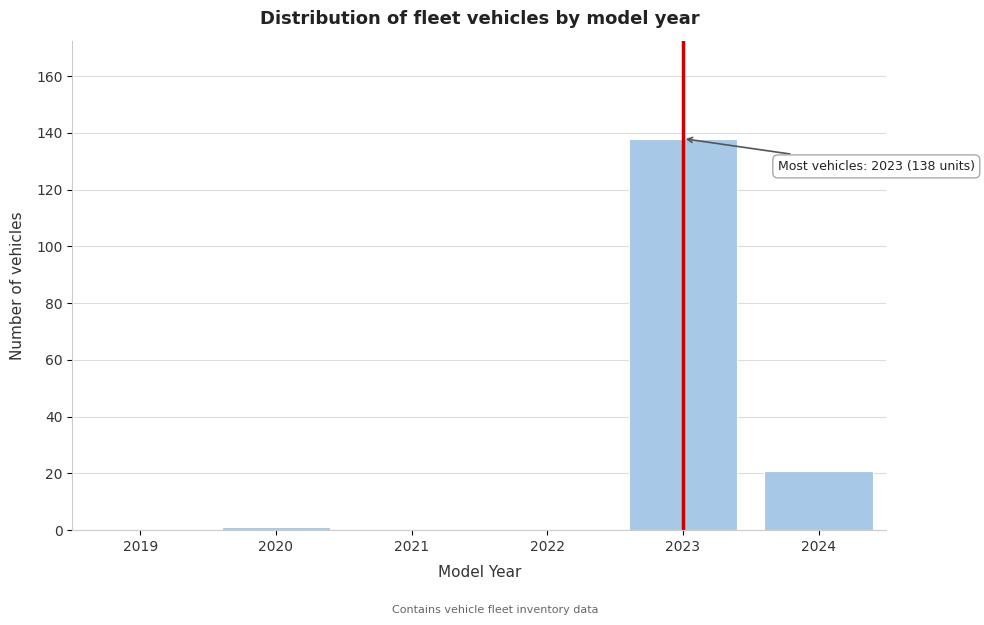

Reading left to right, extract all data points from this chart.

2019=0	2020=1	2021=0	2022=0	2023=138	2024=21